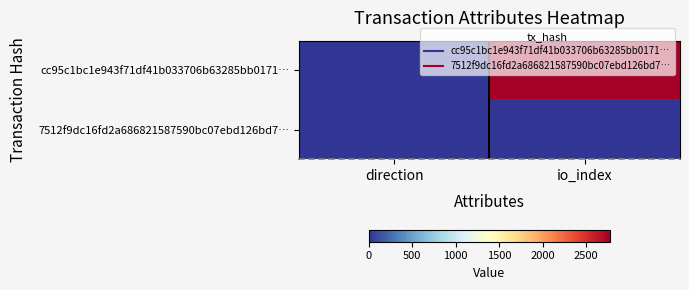

Reading left to right, list all the values displayed in this chart.

cc95c1bc1e943f71df41b033706b63285bb0171…: direction=-1	io_index=2779
7512f9dc16fd2a686821587590bc07ebd126bd7…: direction=1	io_index=0